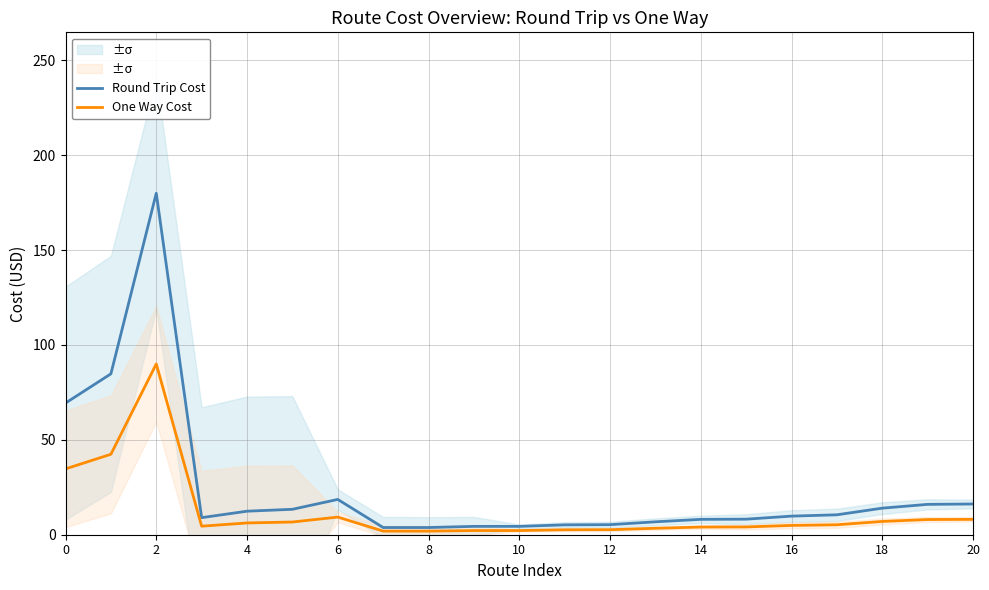

The value of Round Trip Cost at 12 is 5.3. True or false?

True